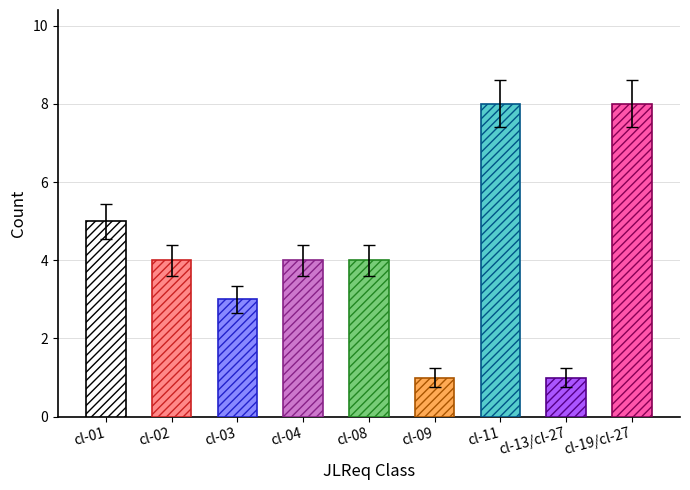

The value of hyphen_other at cl-02 is -1. True or false?

False